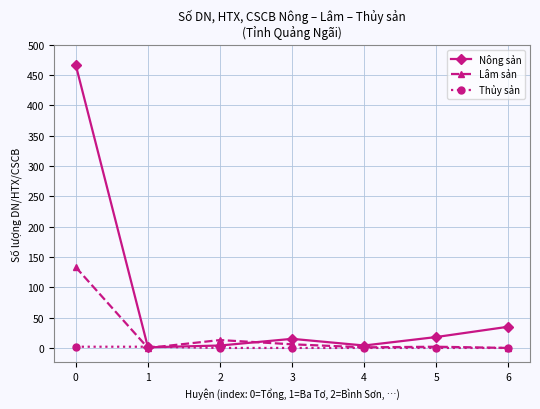

At 0, list the series in order from smallest to largest.

Thủy sản, Lâm sản, Nông sản